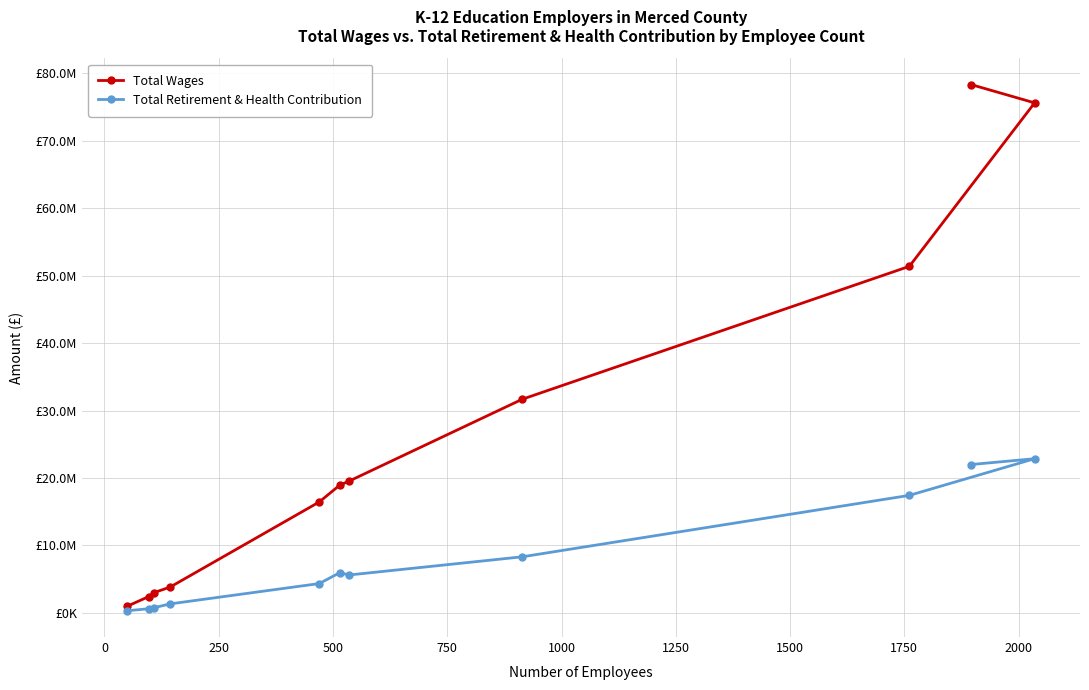

At how many categories does at least one series exceed 39414920?

3